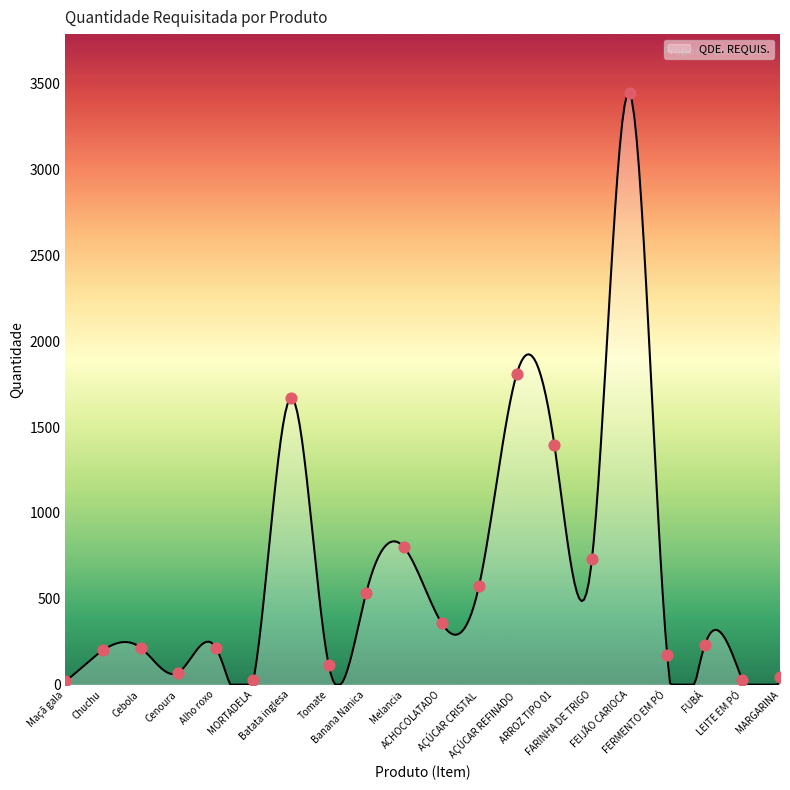

What is the change in value from MORTADELA to MARGARINA?

+20